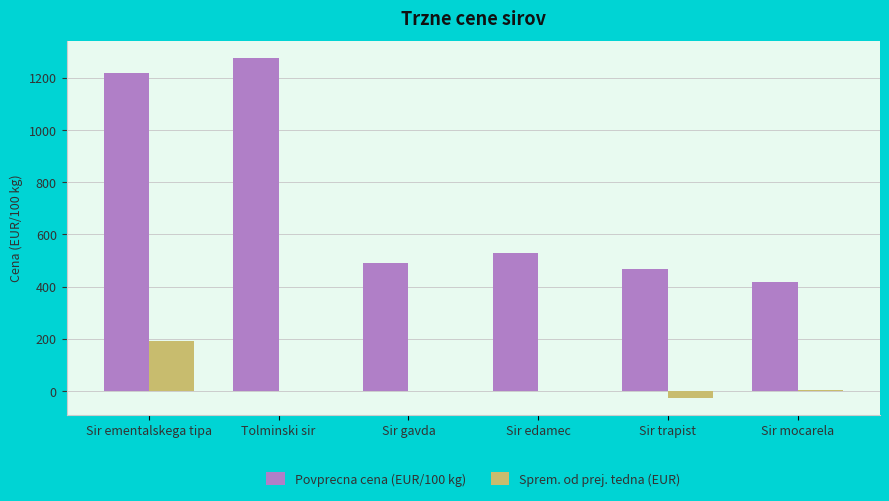

Which label corresponds to the largest value in the chart?

Tolminski sir